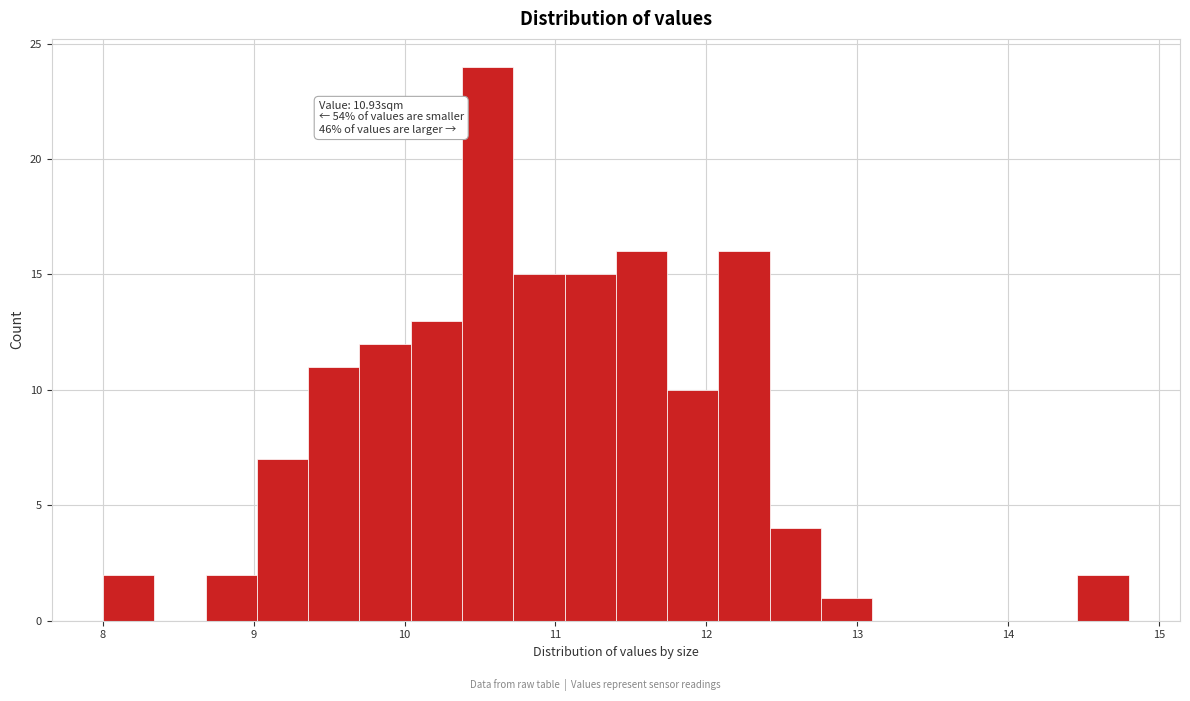

Read against the x-axis, roughly where is the centre of the tallest bar?

10.6